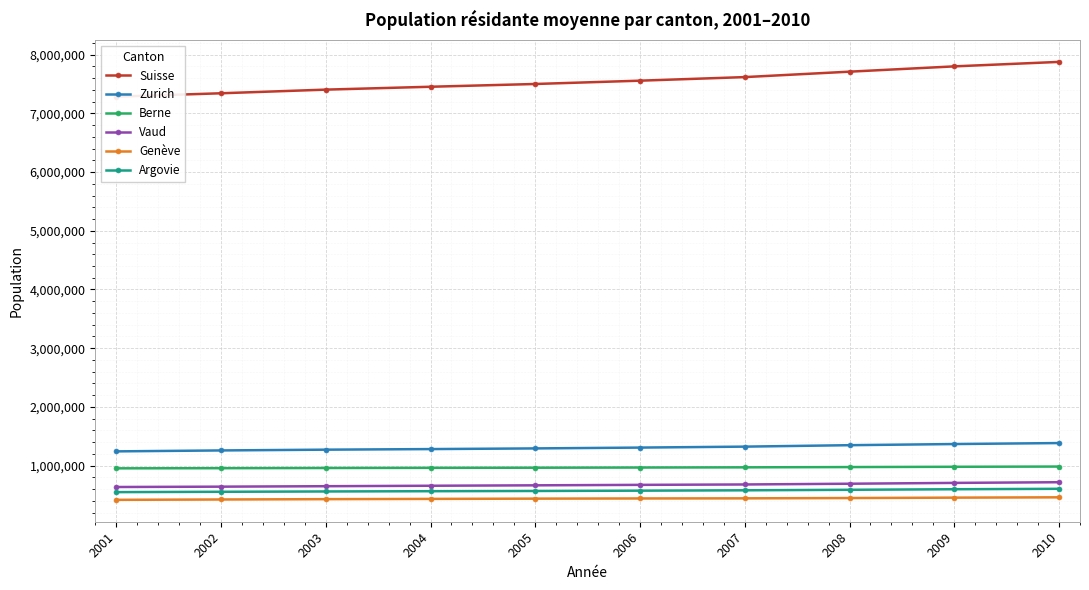

What is the difference between the Zurich values at 2004 and 2008?

66333